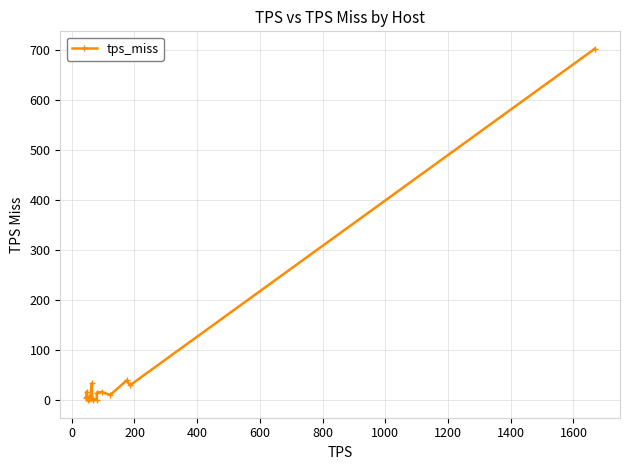

What is the value of the 18th point from the left?

39.6